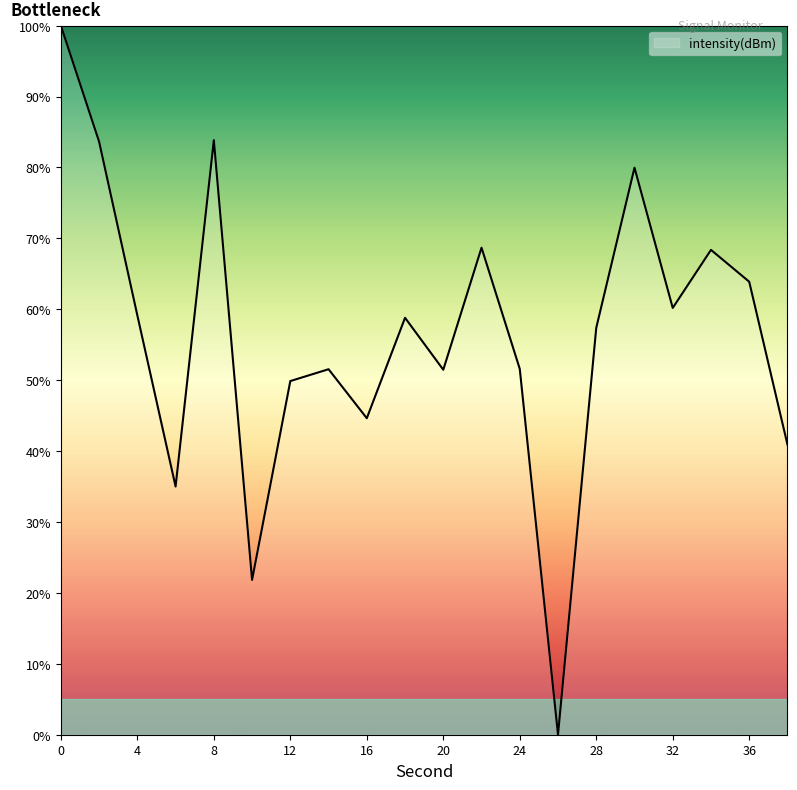

How many values are below 58?

10